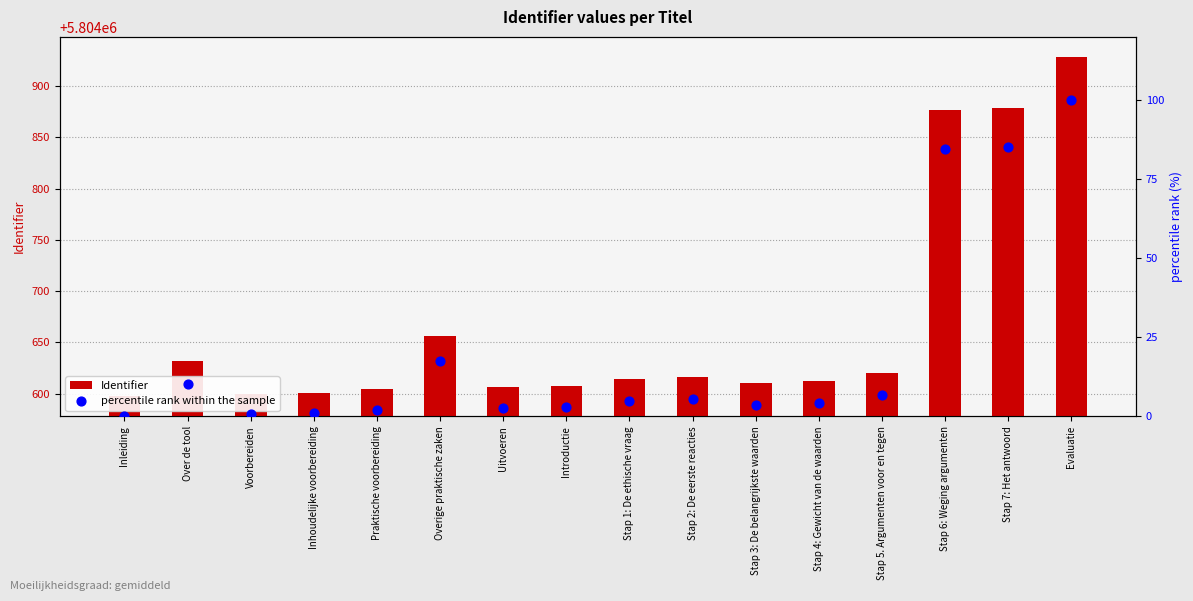

Which series has the widest spread of Y values?

Identifier